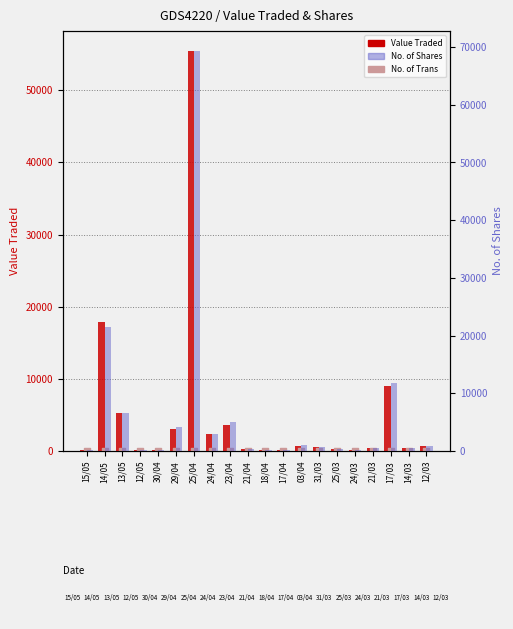

What are all the series names shown in the legend?

Value Traded, No. of Trans, No. of Shares